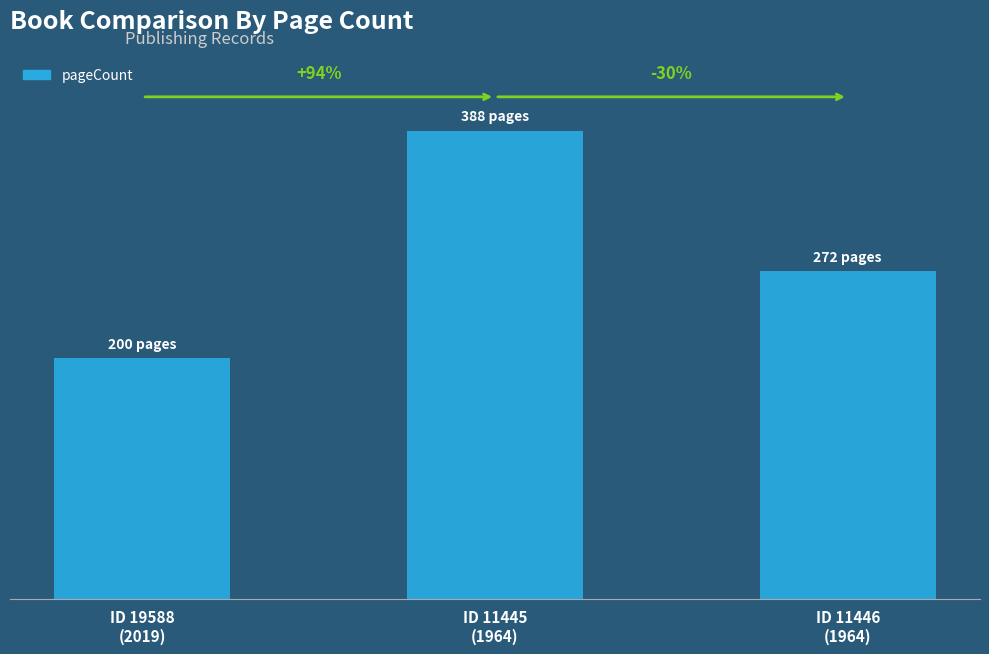

What is the value of the 2nd bar from the left?

388